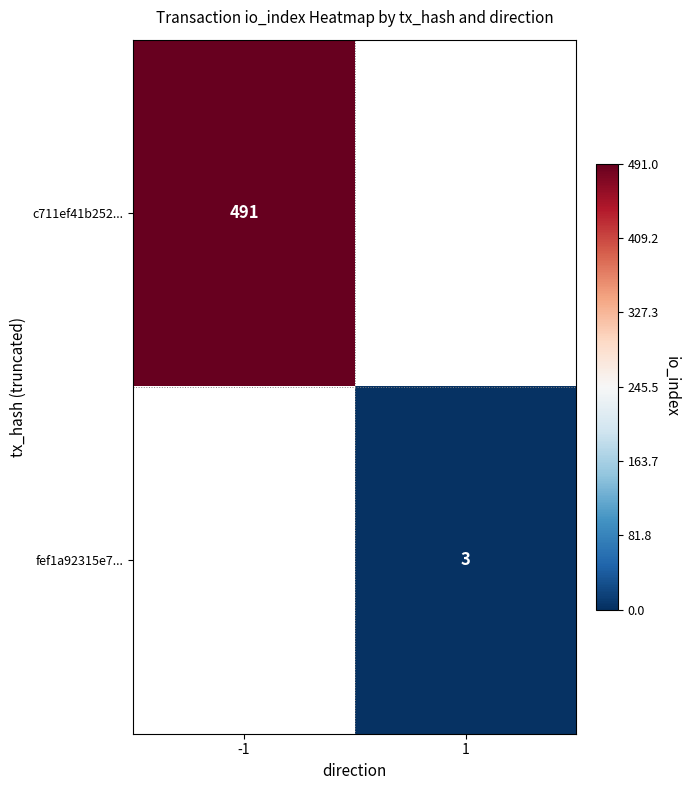

Is it true that c711ef41b252... equals 491 at -1?

True